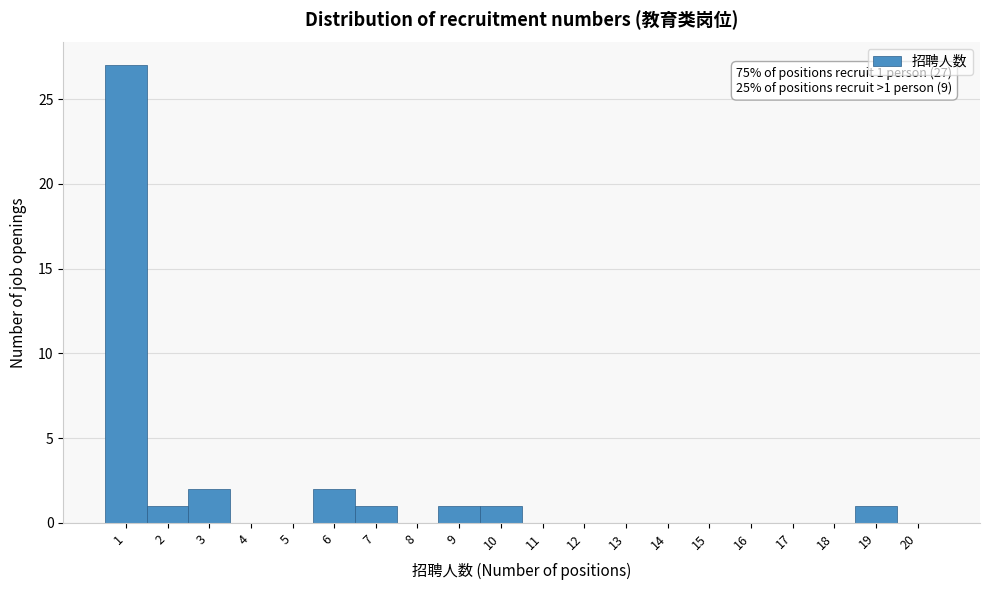

Reading left to right, what are all the values shown in this chart?

1=27	2=1	3=2	4=0	5=0	6=2	7=1	8=0	9=1	10=1	11=0	12=0	13=0	14=0	15=0	16=0	17=0	18=0	19=1	20=0